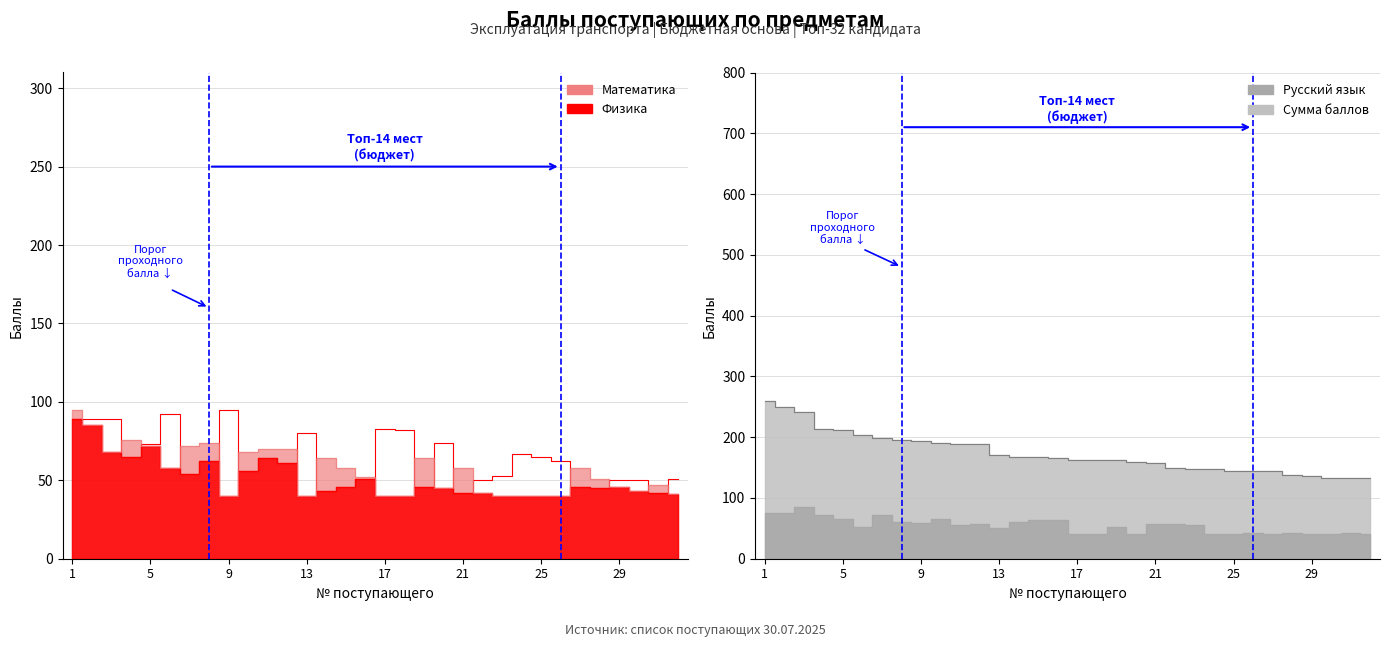

At which category does Русский язык reach its first local peak?

3